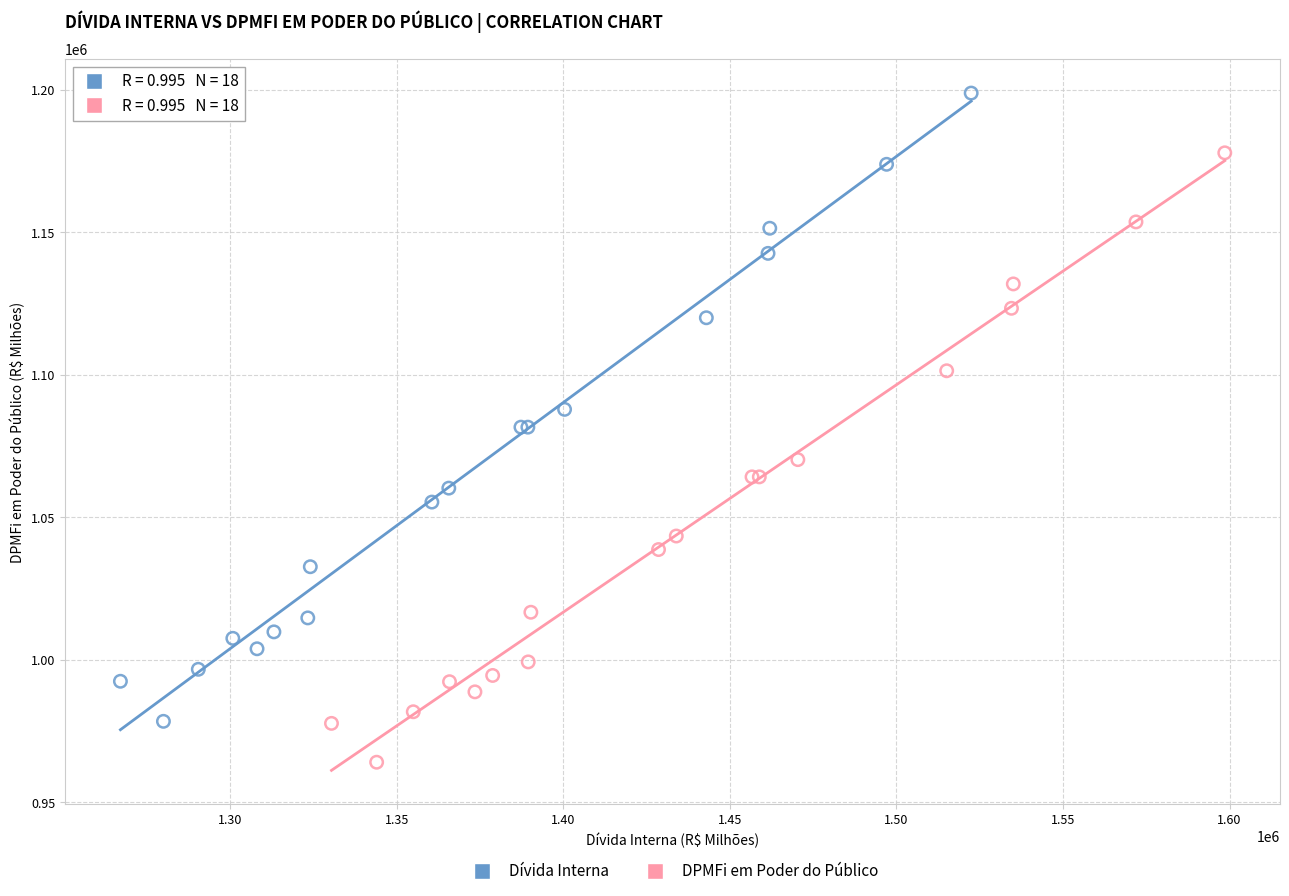

Which series reaches the minimum Y coordinate?

DPMFi em Poder do Público